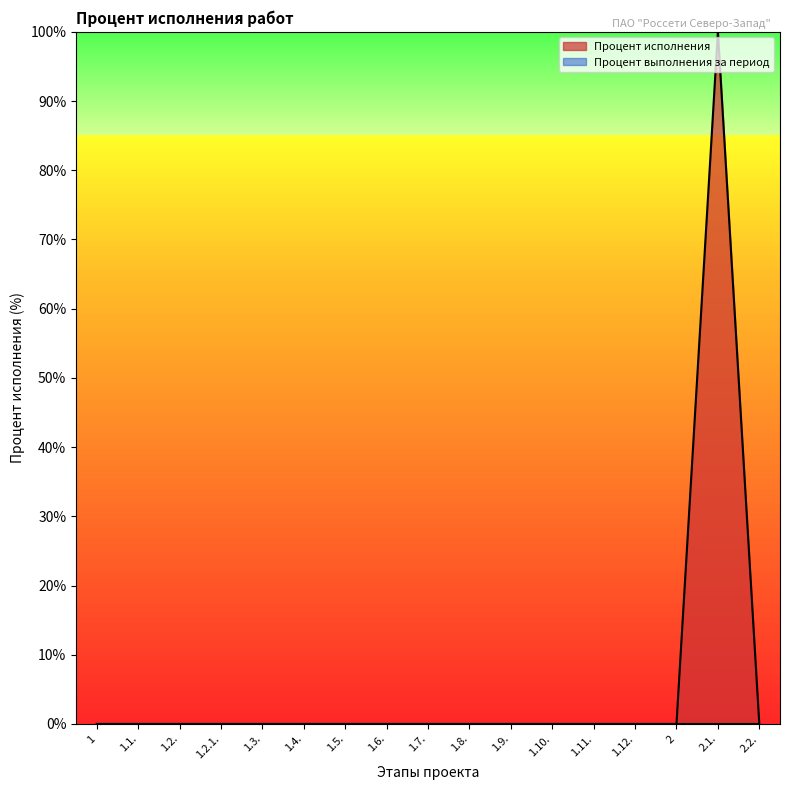

Count the number of categories in the chart.

17